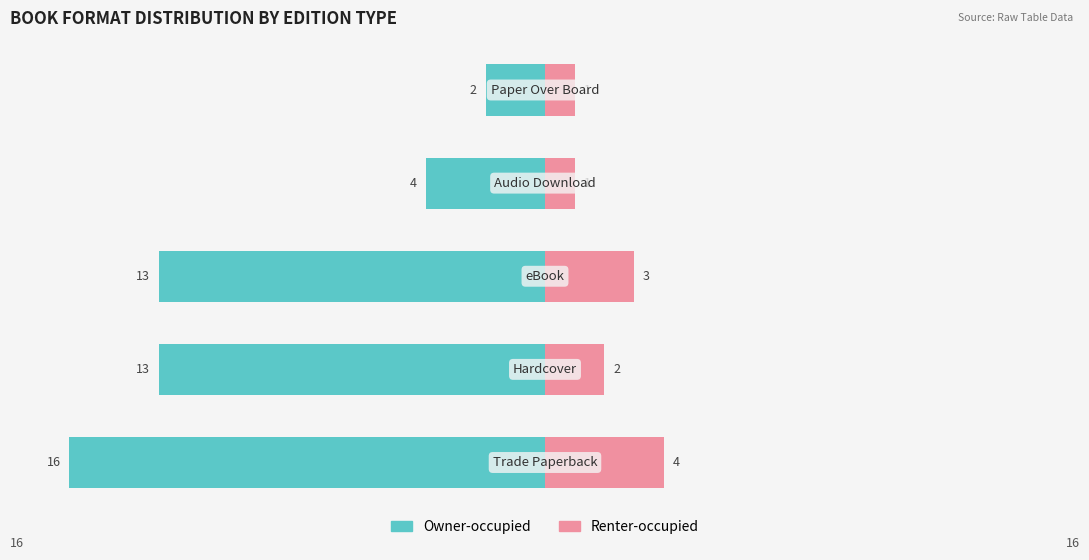

Between 3 and 2, which is larger?

3